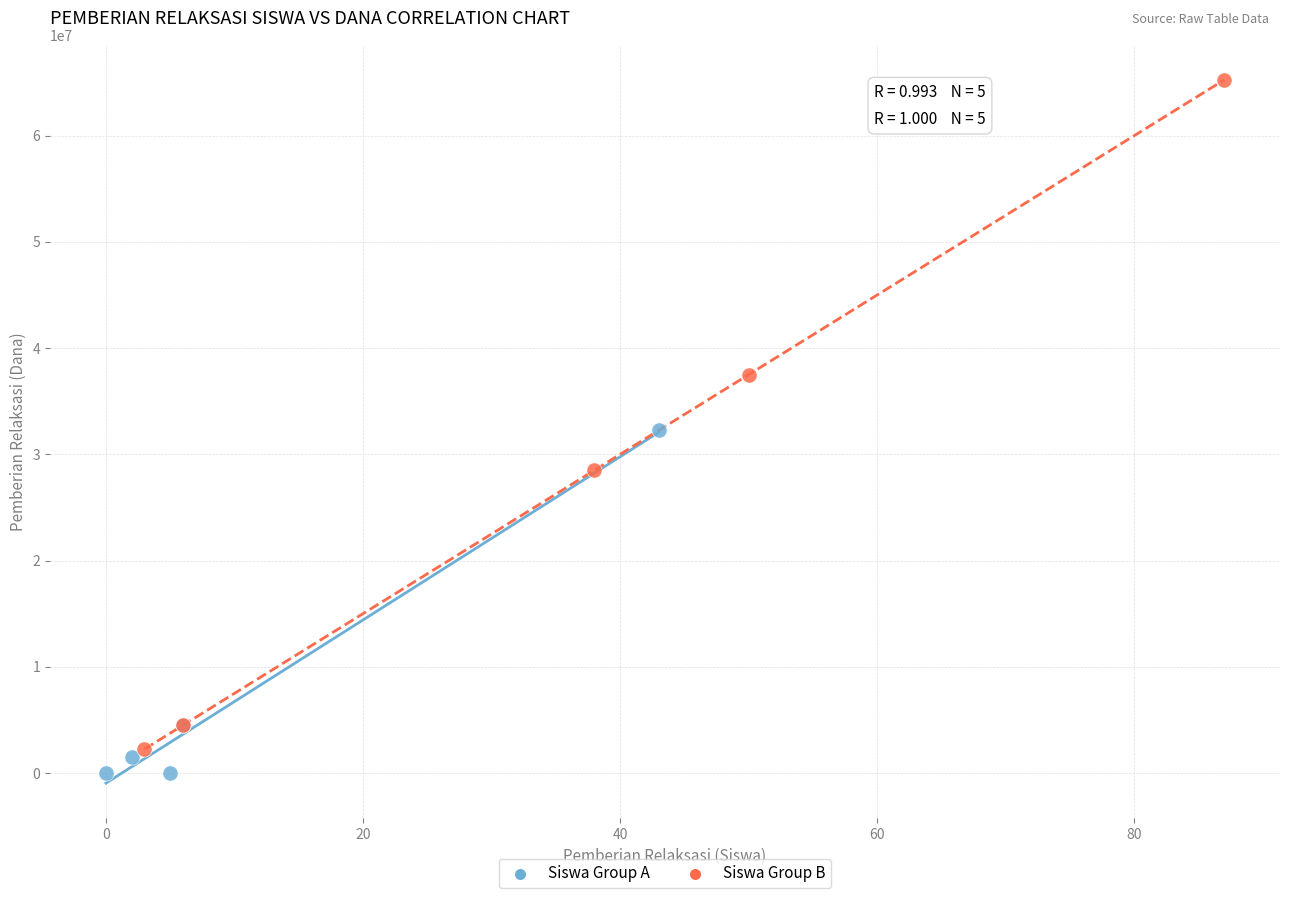

Which series contains the highest Y value?

Siswa Group B